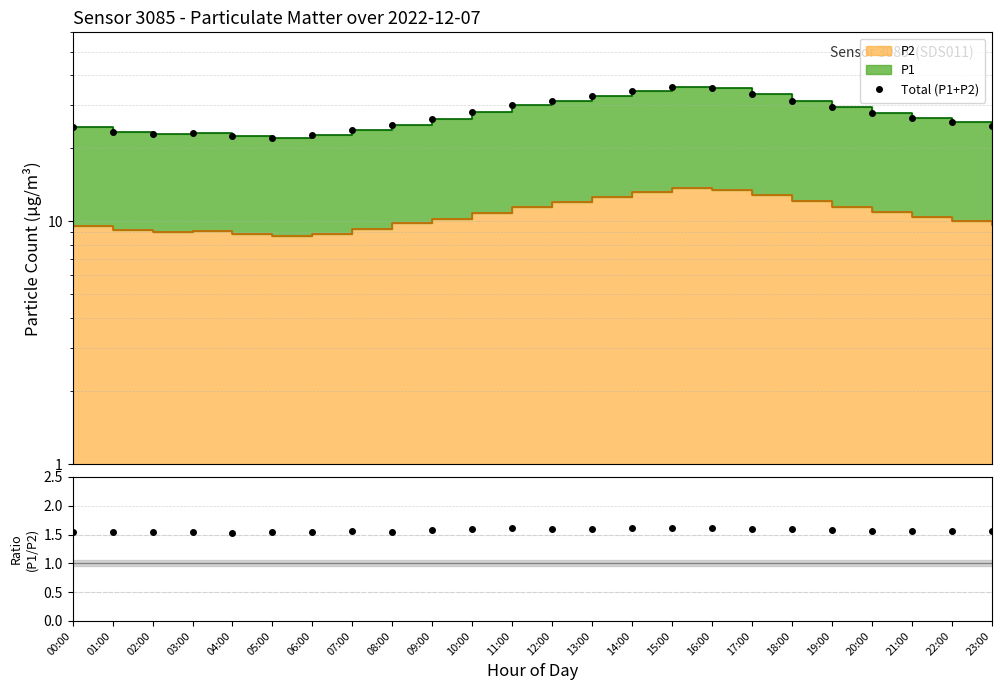

The Total (P1+P2) series shows 22.7 at 06:00. True or false?

True